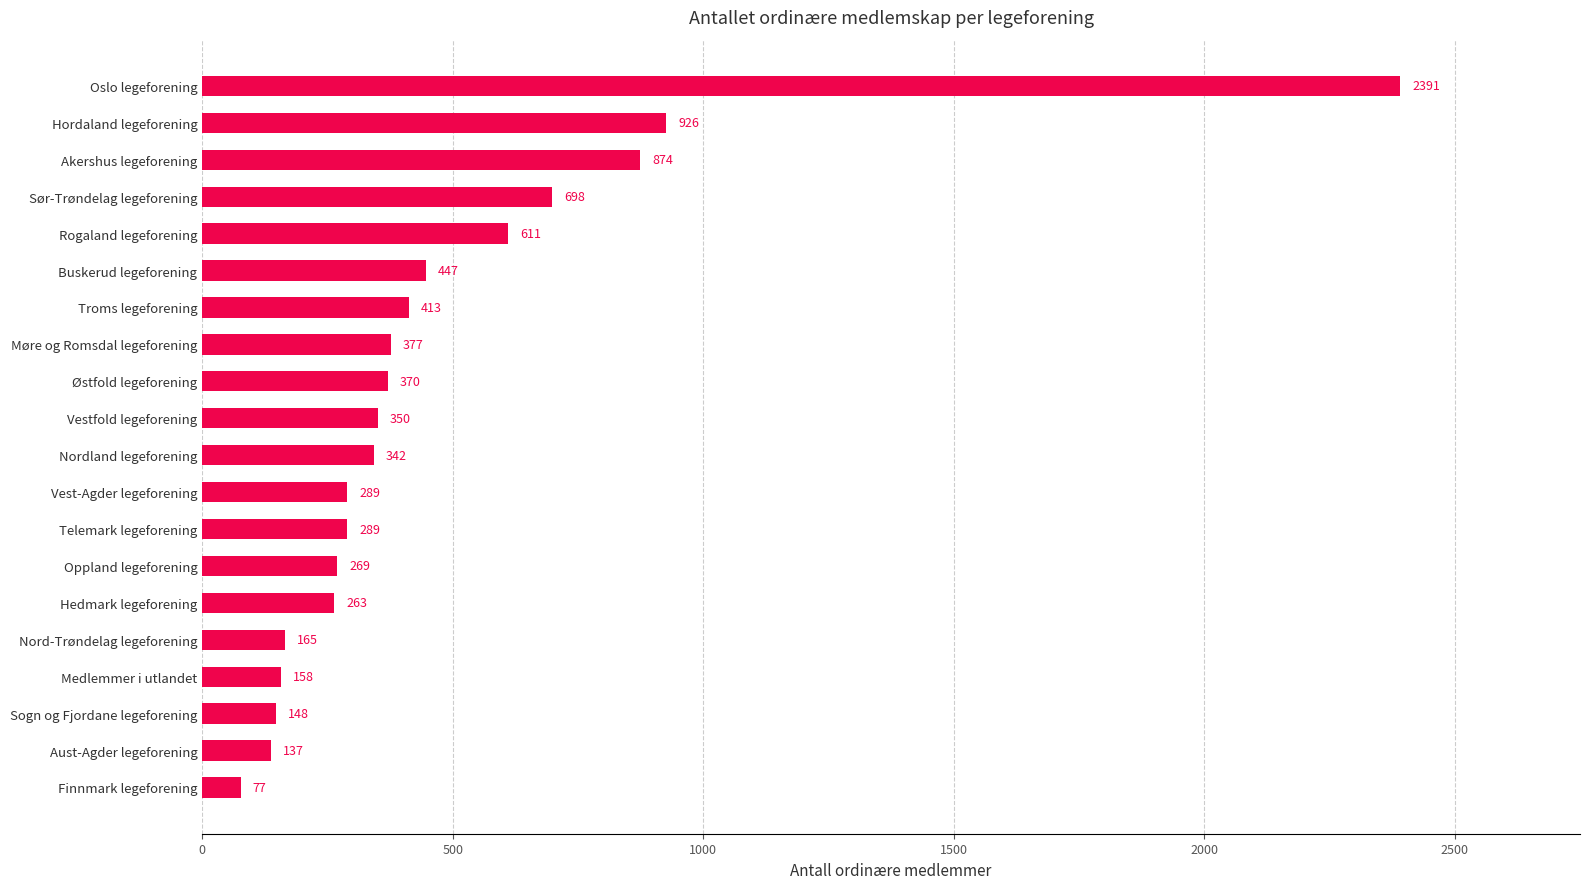

The chart shows a value of 370 at Østfold legeforening. True or false?

True